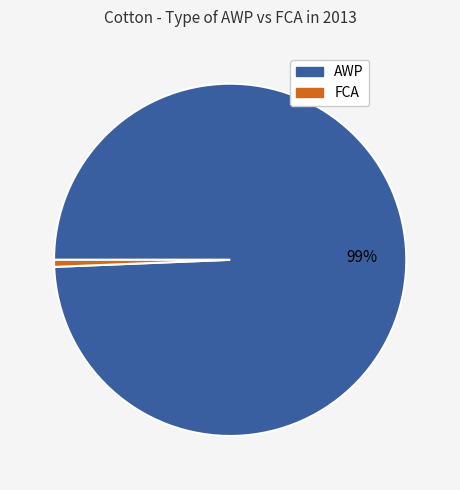

To the nearest percent, what portion does AWP represent?

99%